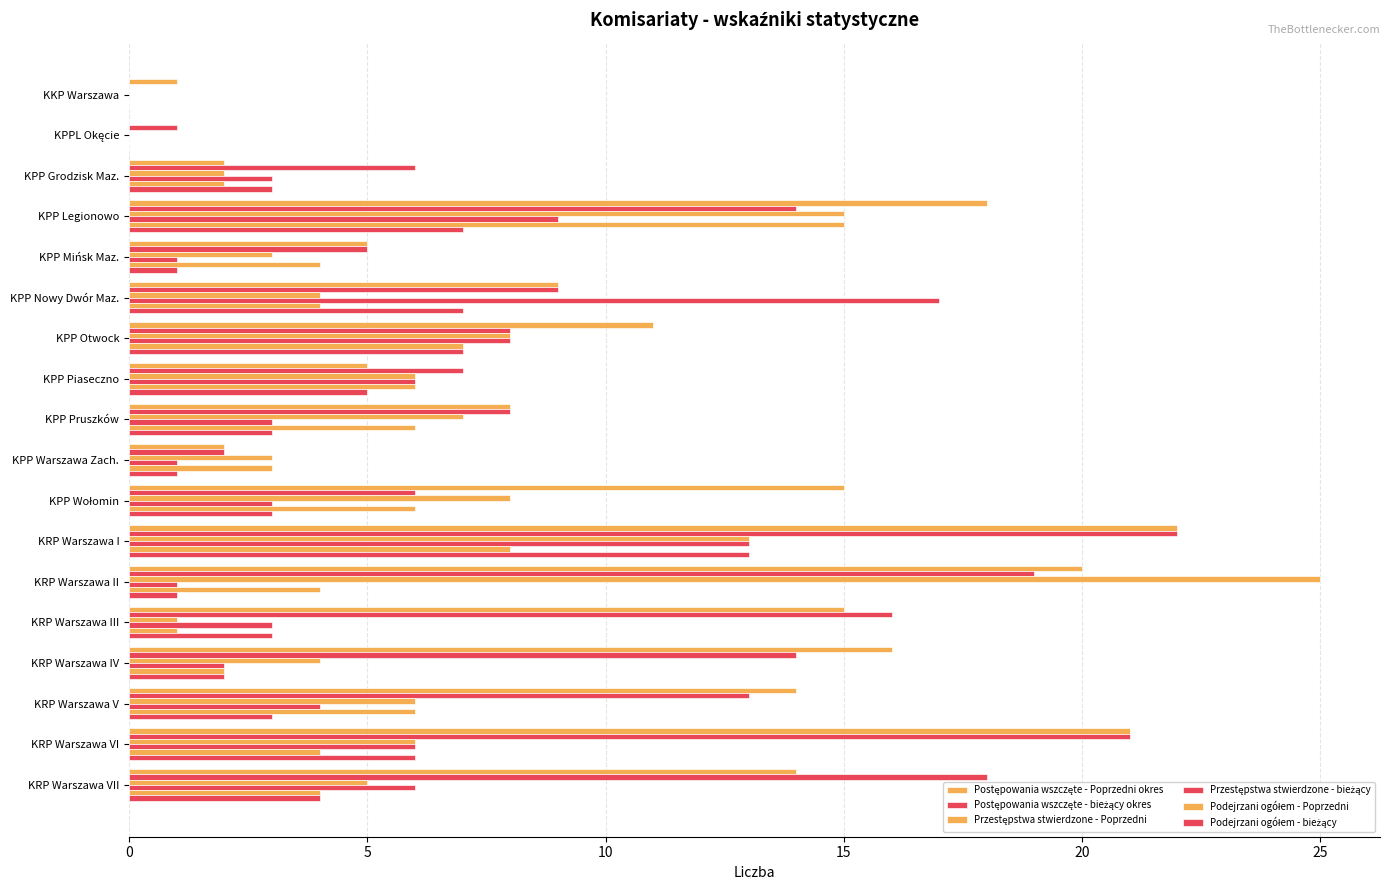

How many series are shown in this chart?

6